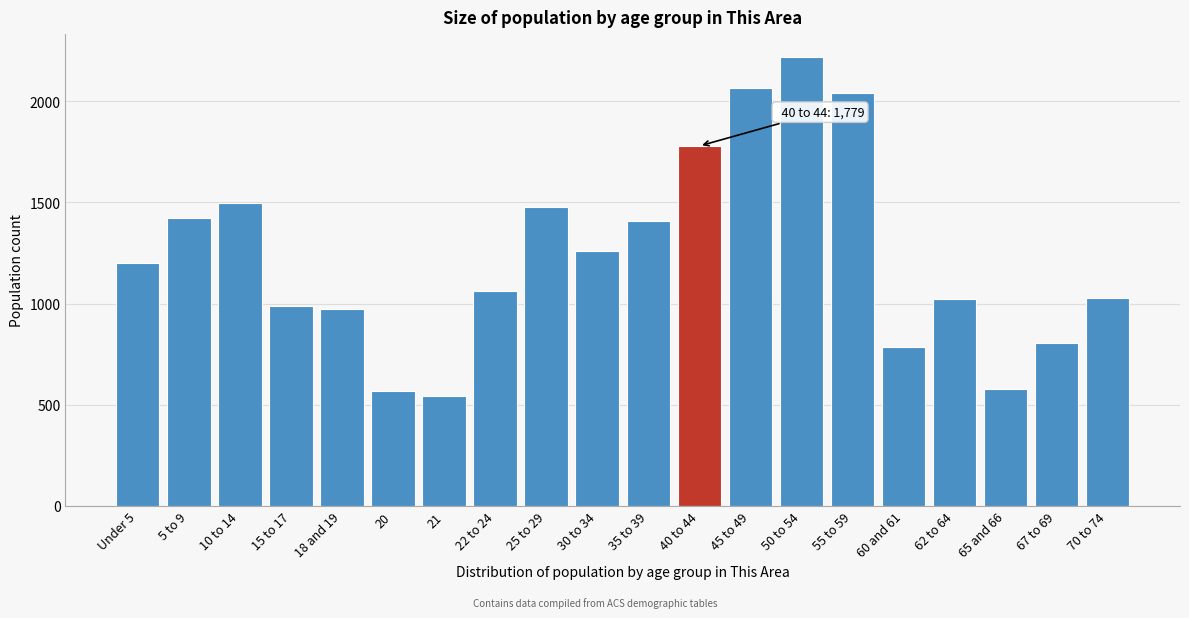

What is the label of the 17th bar from the right?

15 to 17